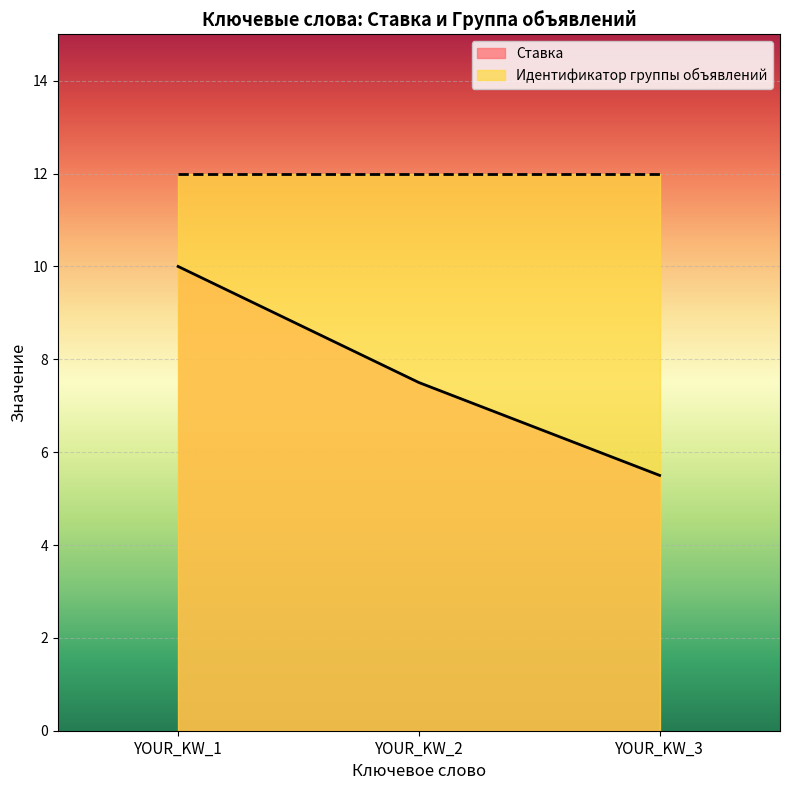

What is the smallest value displayed?

5.5